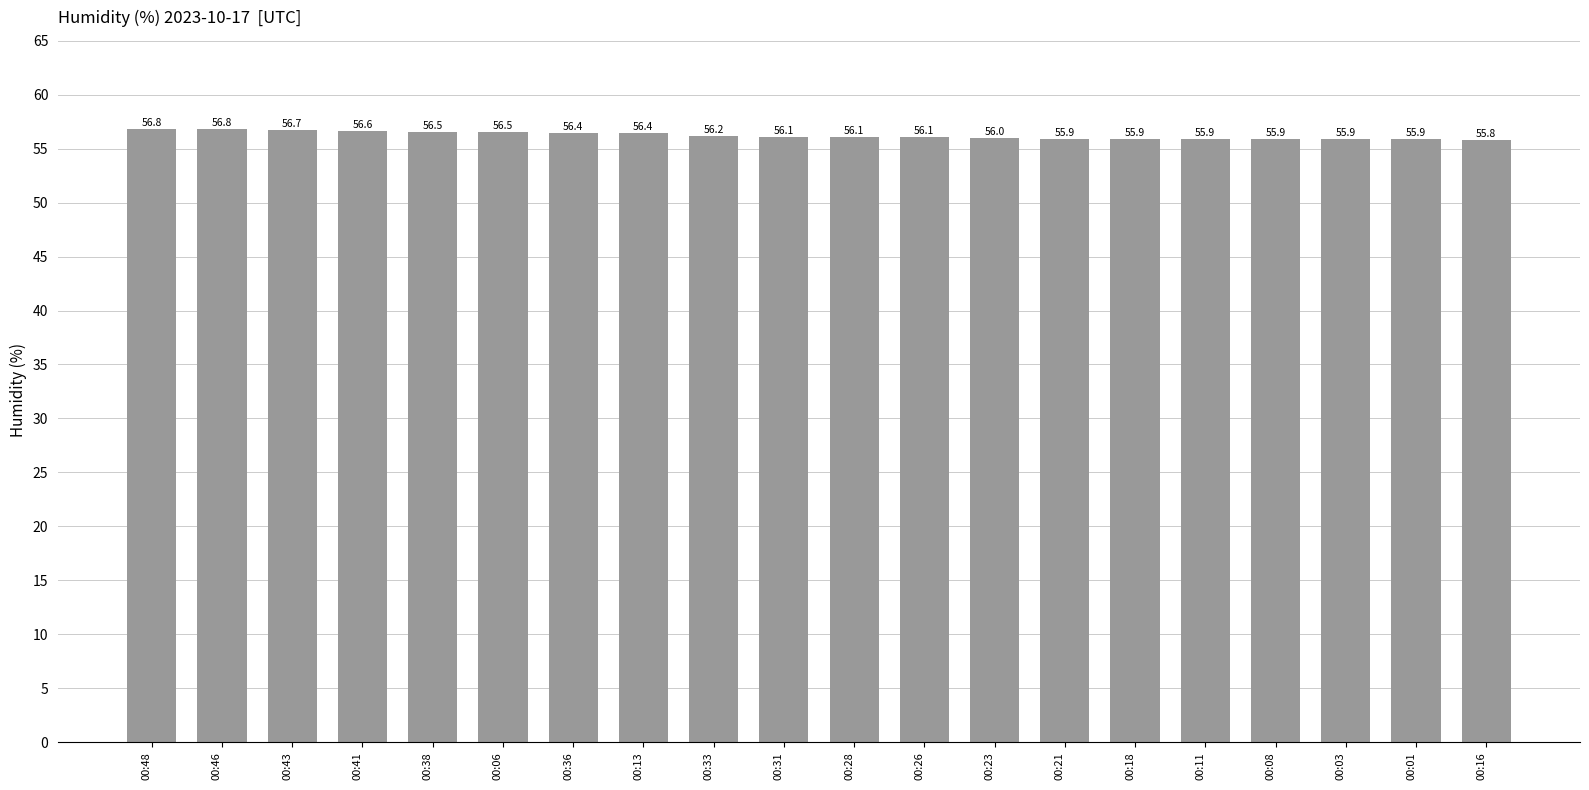

What position from the right is 00:08?

4